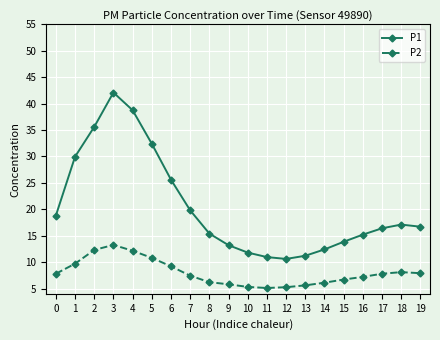

Rank the series by their maximum value, from highest to lowest.

P1, P2